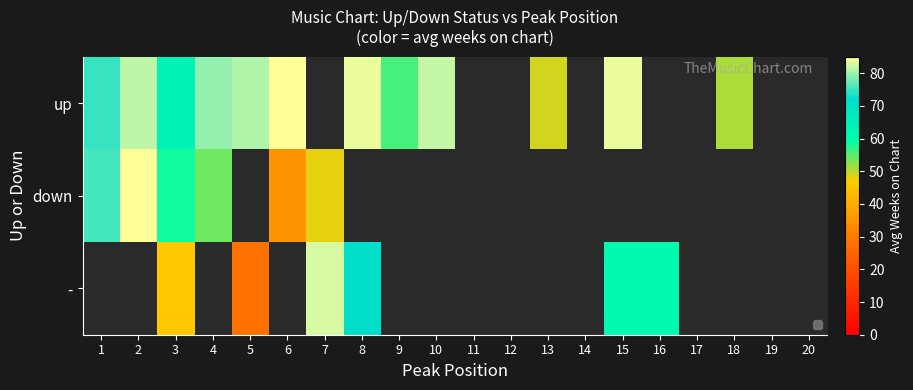

Which label corresponds to the largest value in the chart?

6